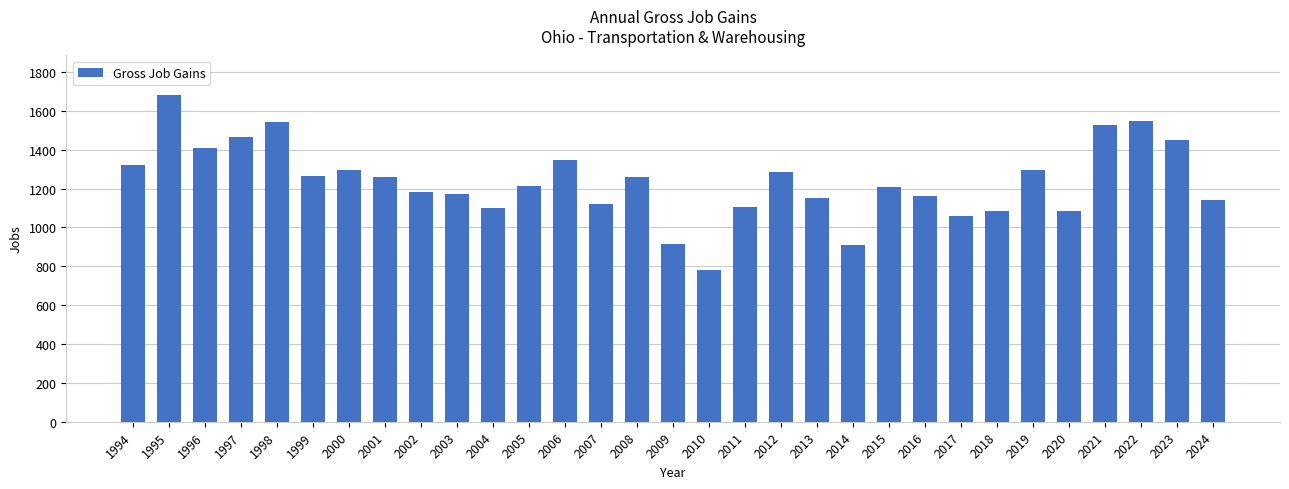

Which has a higher value, 2006 or 2014?

2006